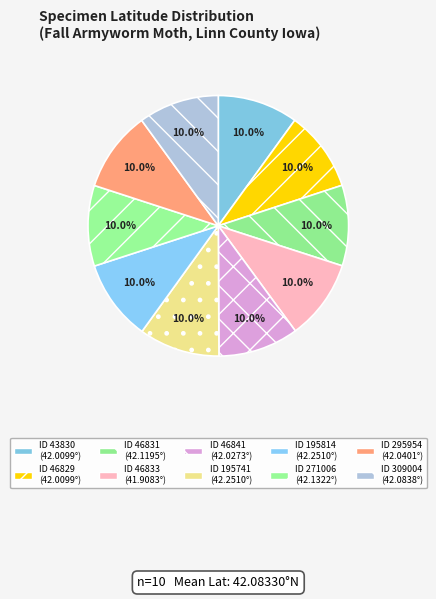

Rank the categories by value from lowest to highest.

46833, 43830, 46829, 46841, 295954, 309004, 46831, 271006, 195741, 195814